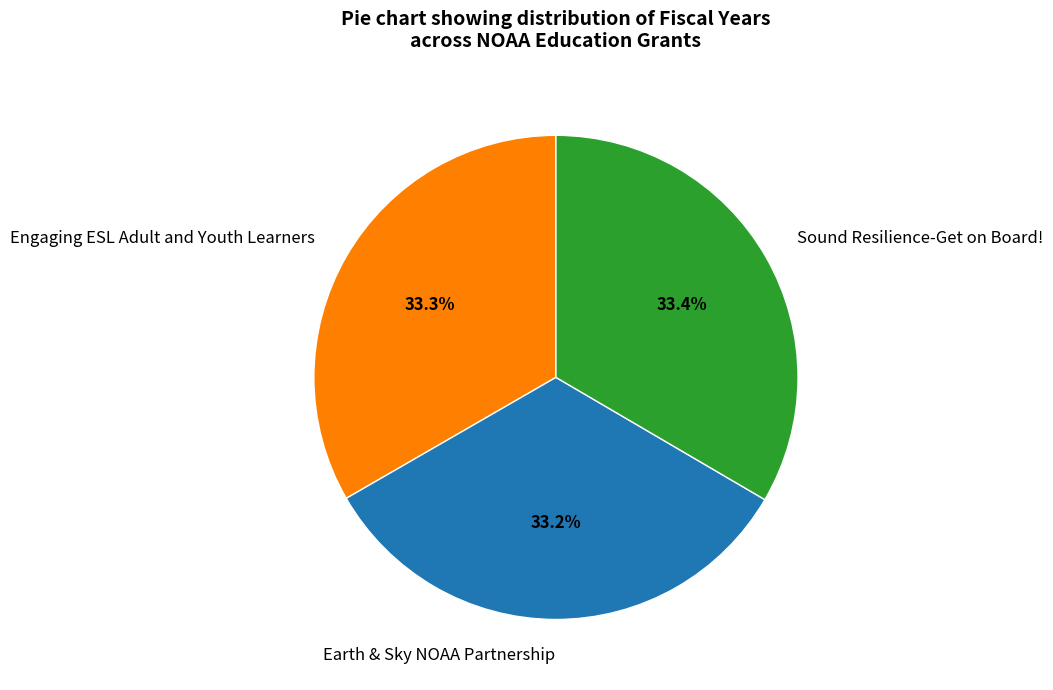

How many segments does this pie chart have?

3